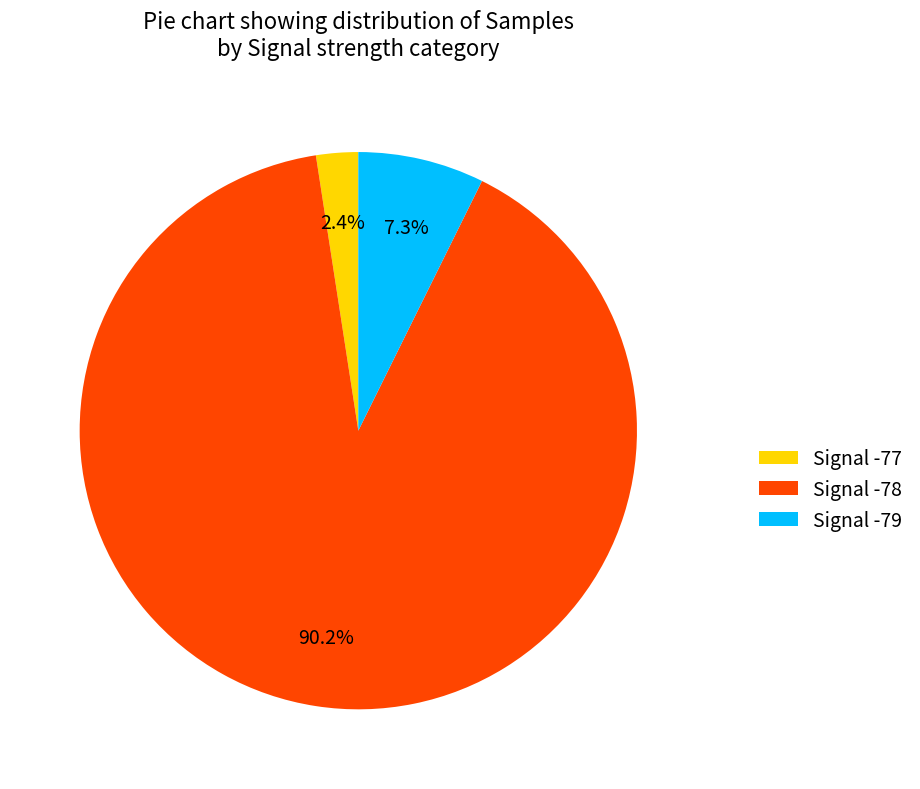

Is the sum of Signal -78 and Signal -77 greater than half?

Yes